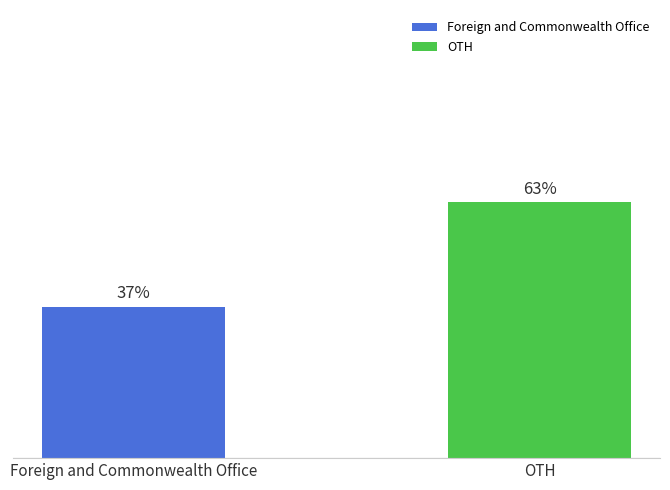

Which has a higher value, Foreign and Commonwealth Office or OTH?

OTH